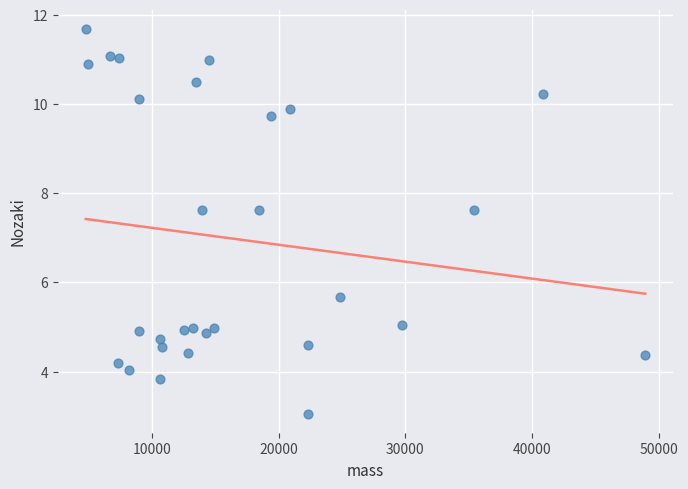

What is the range of X values (max minus min)?

44136.3